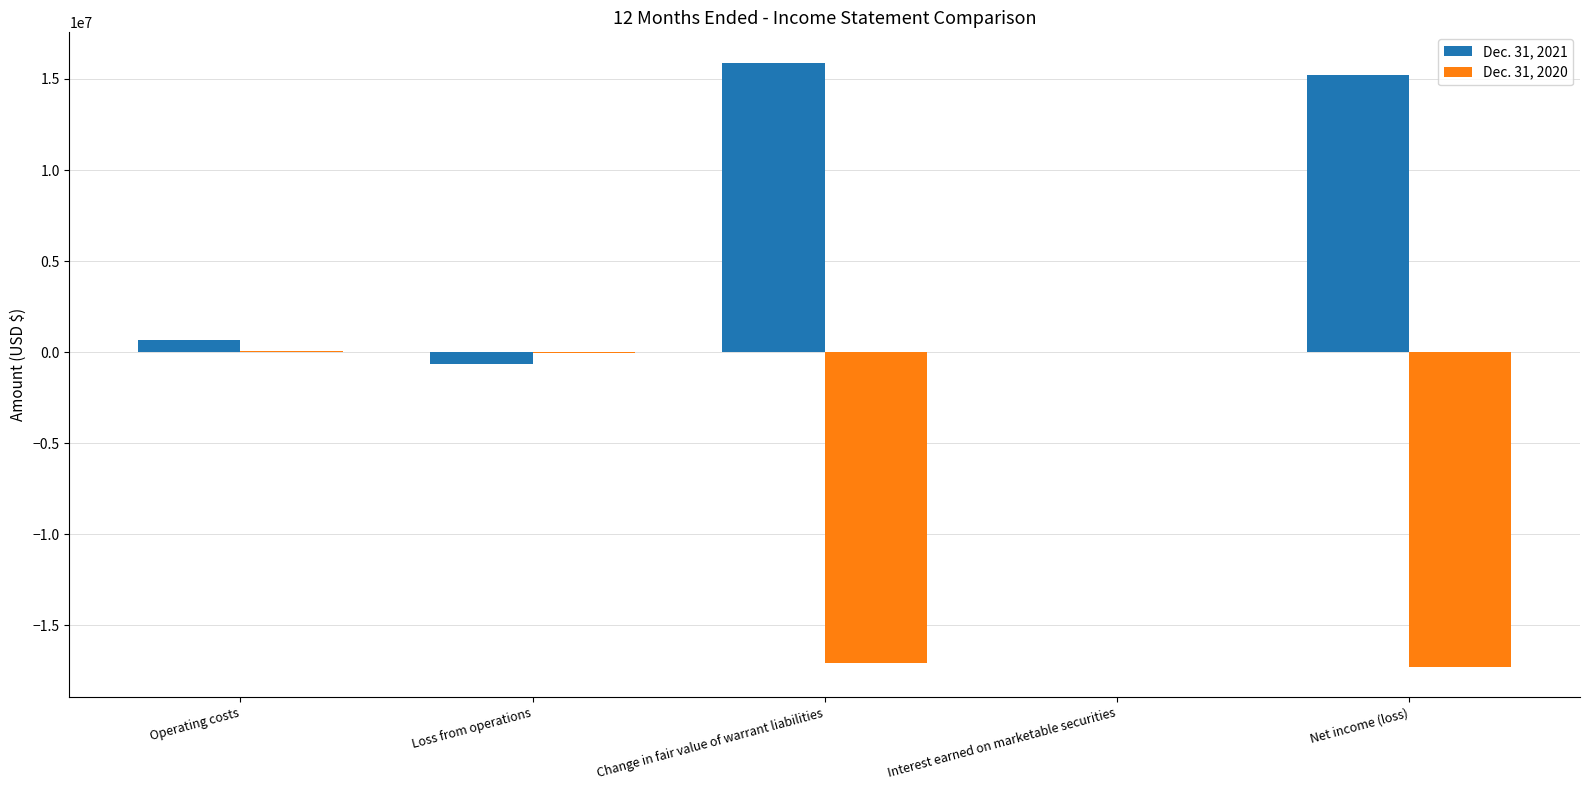

Count the number of categories in the chart.

5